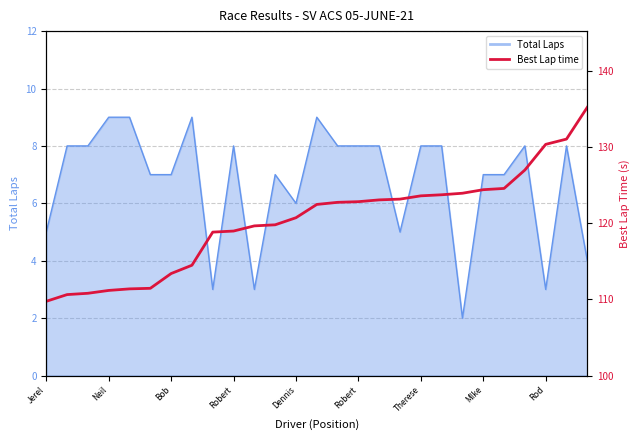

Which category has the lowest value across all series?

Jerel